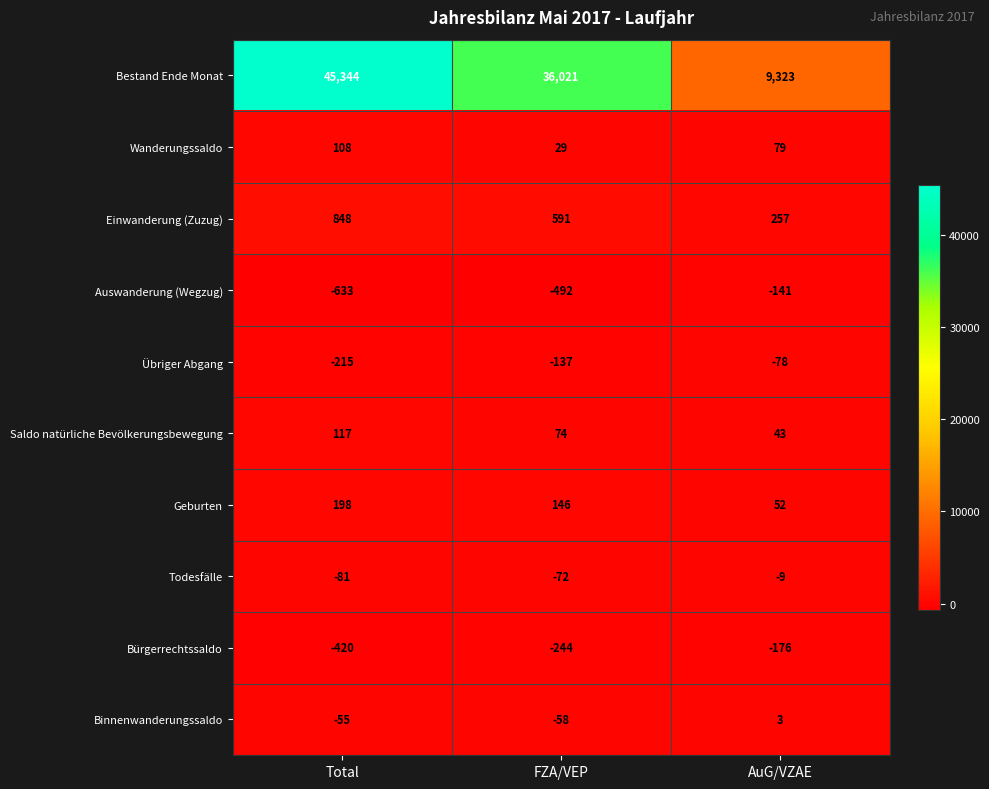

Read the Bürgerrechtssaldo value at Total.

-420